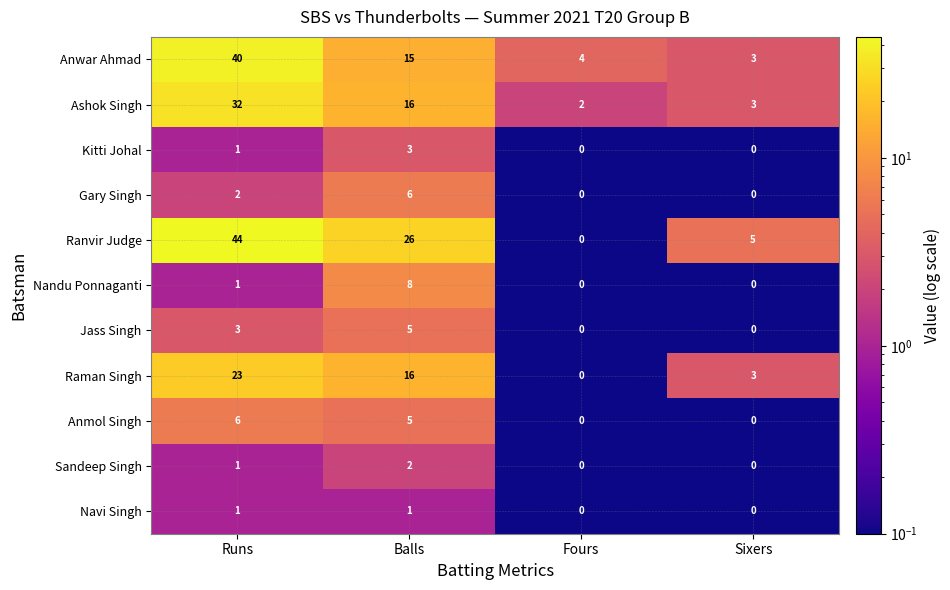

What is the total value across all series at Balls?

103